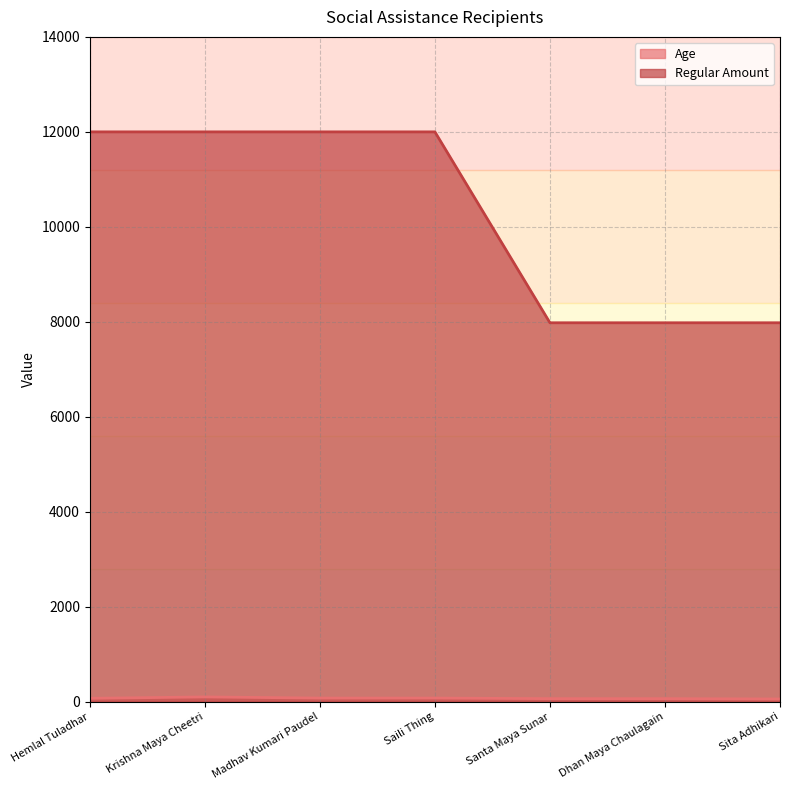

Where is the first local maximum for Age?

Krishna Maya Cheetri